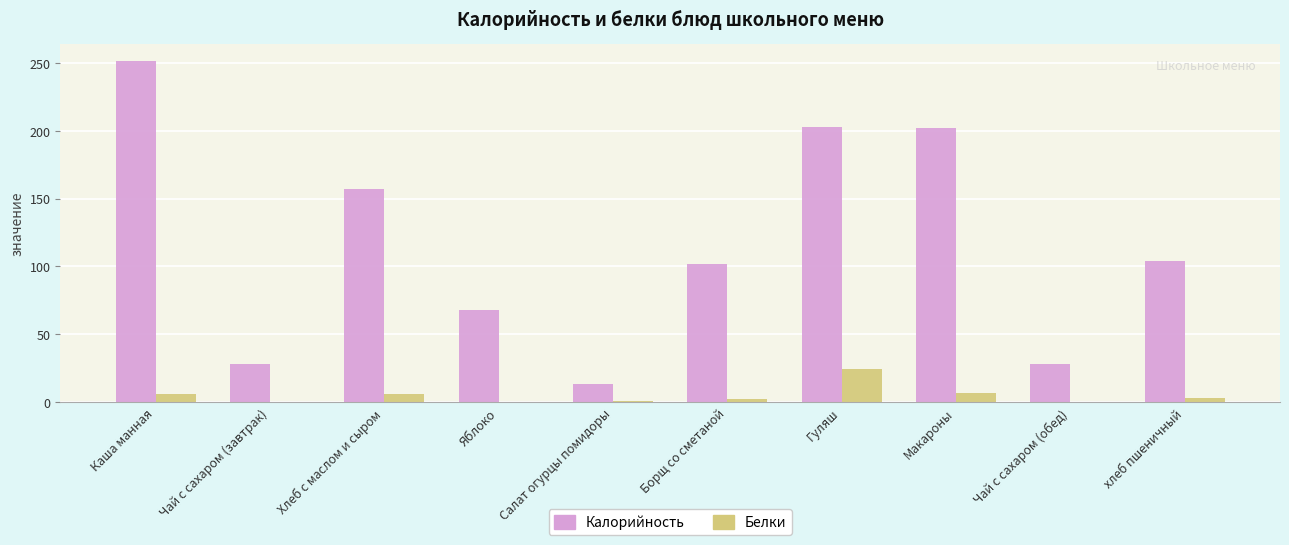

Where does the Белки series first go above 3?

Каша манная